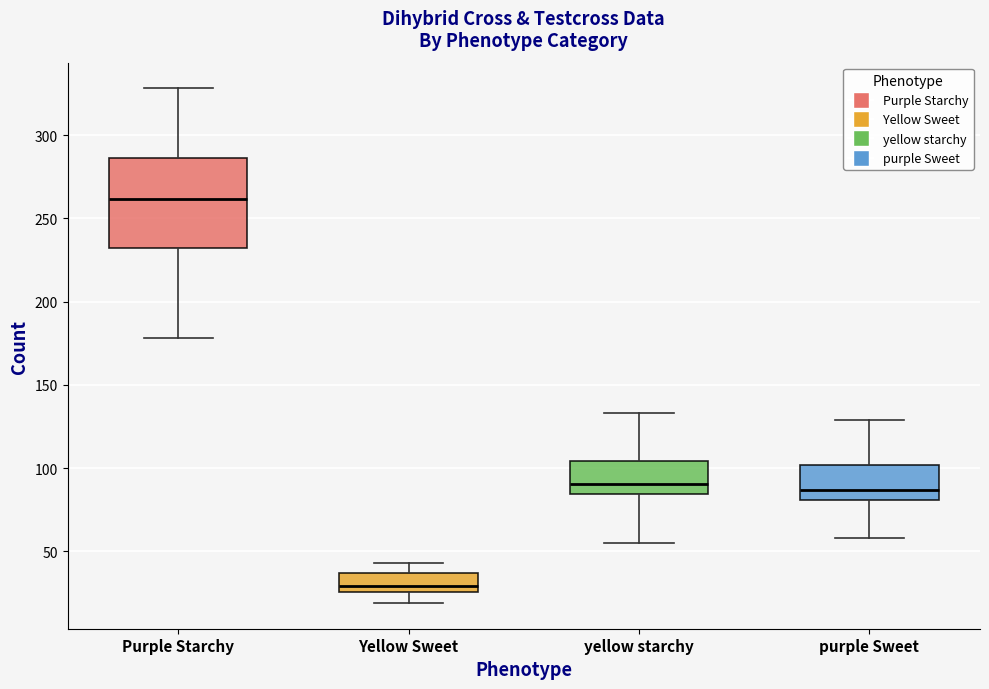

Comparing the boxes themselves (not the whiskers), which one is the tallest?

Purple Starchy